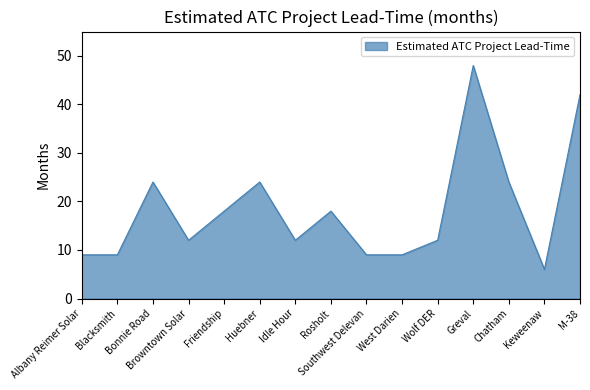

What is the difference between the second highest and minimum values?

36